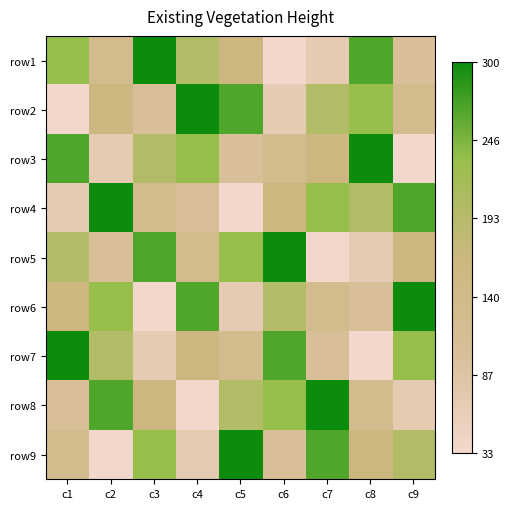

Rank the series at c6 from lowest to highest value.

row1, row2, row9, row3, row4, row6, row8, row7, row5